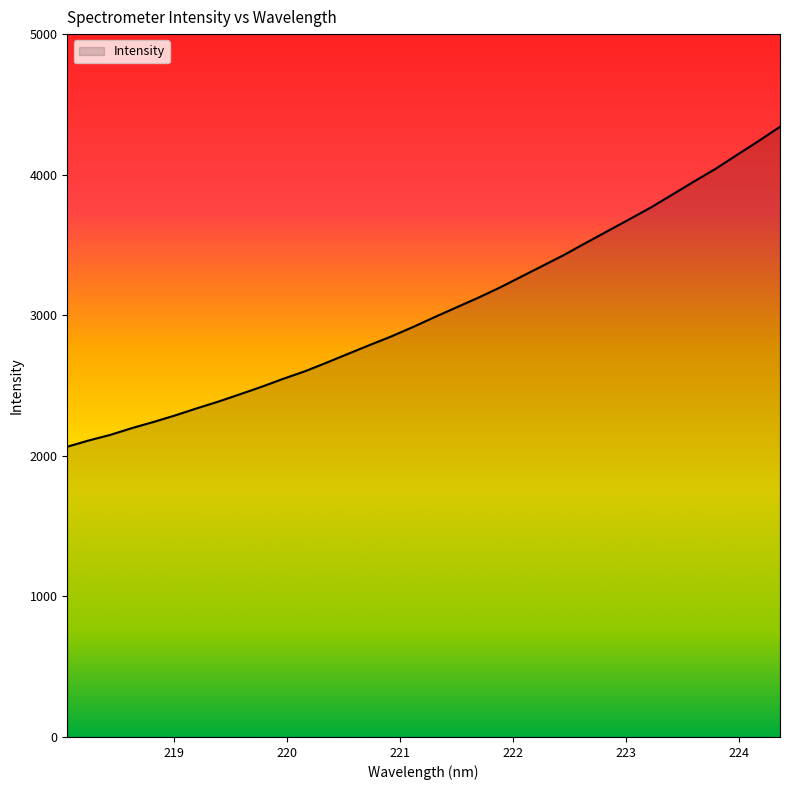

What is the difference between the maximum and minimum values?

2275.9